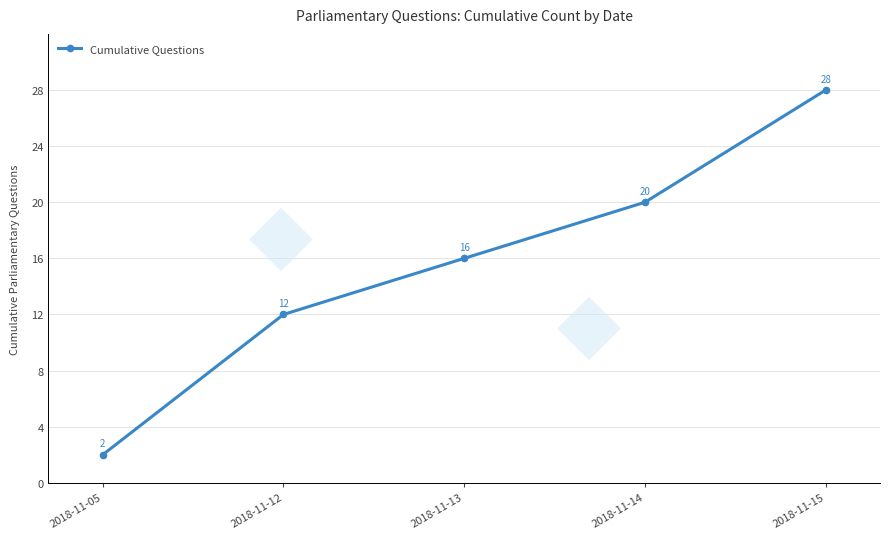

Which category has the highest value across all series?

2018-11-15